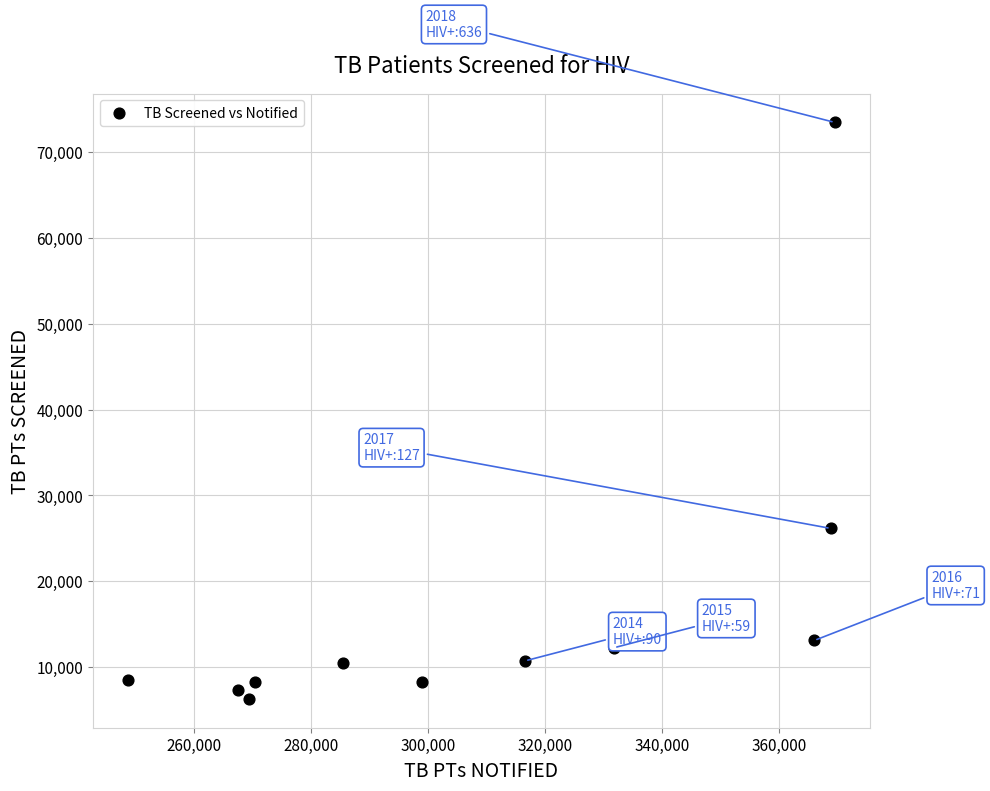

What Y value in the scatter plot is closest to 39875?

26150